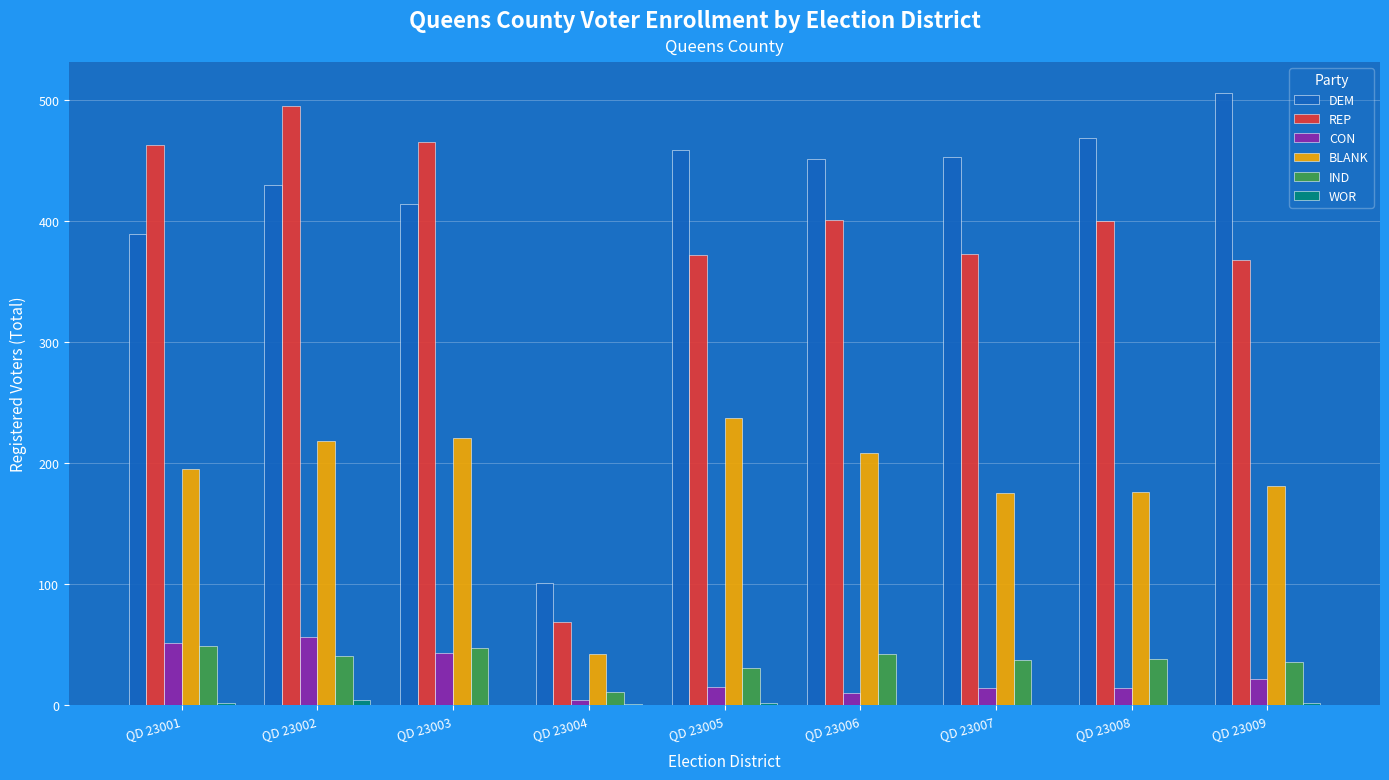

Which series has the largest total across all categories?

DEM